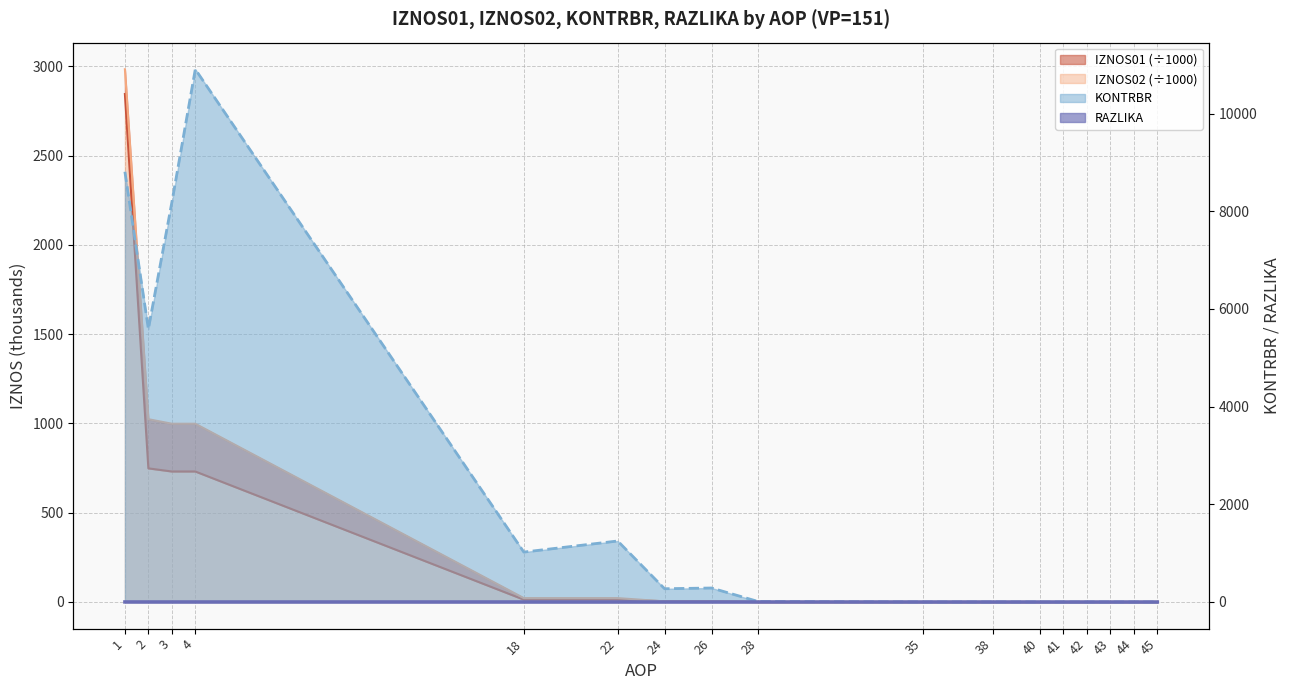

Does the chart display data point markers on the line(s)?

No